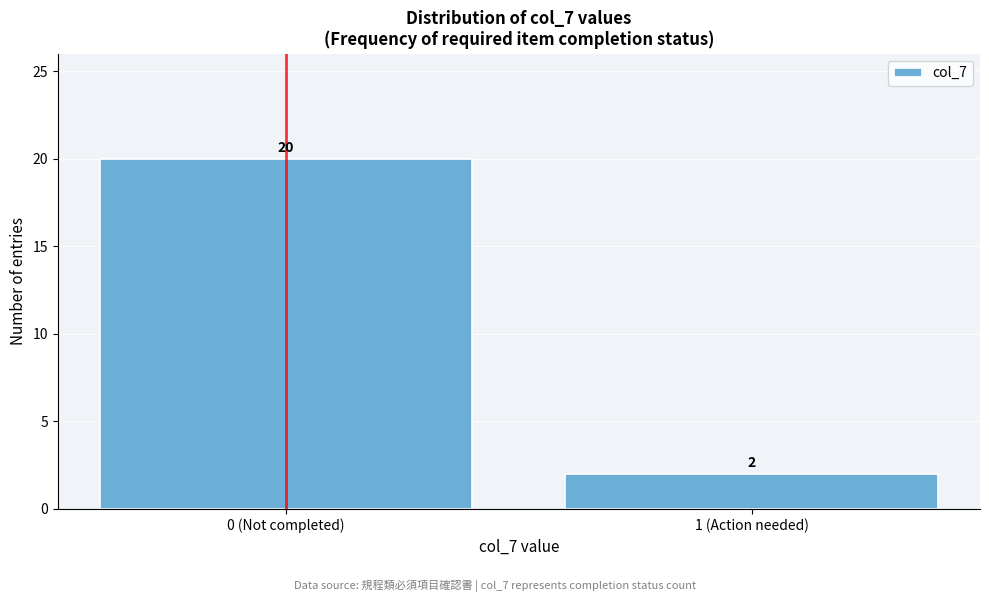

Reading right to left, transcribe all the data shown in this chart.

1 (Action needed)=2	0 (Not completed)=20